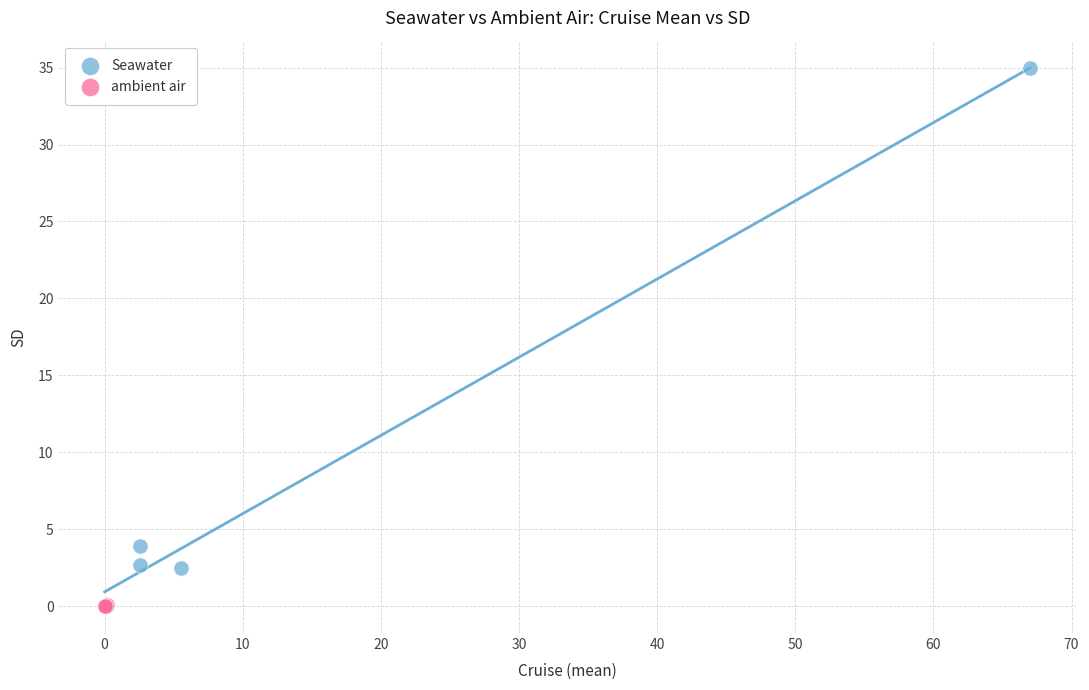

Which series reaches the maximum Y coordinate?

Seawater